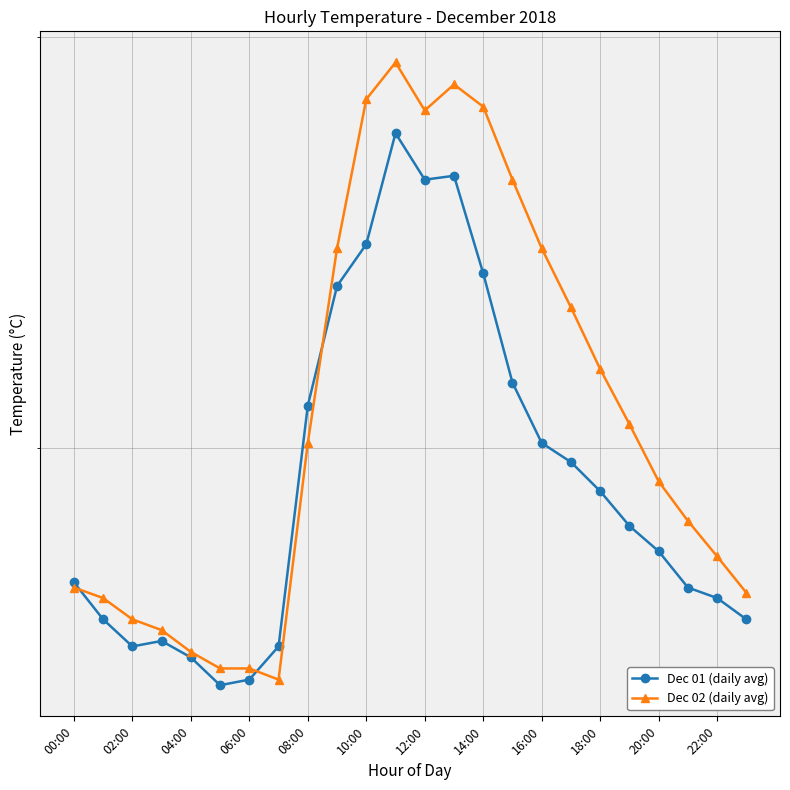

What is the difference between the maximum and minimum values in the Dec 02 (daily avg) series?

13.8